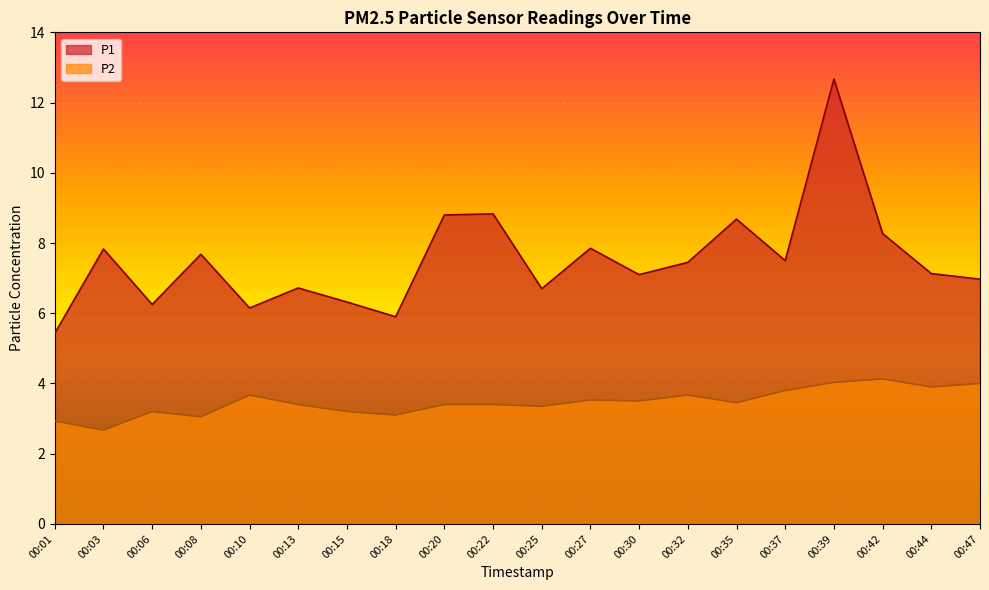

At which category does P1 reach its first local peak?

00:03